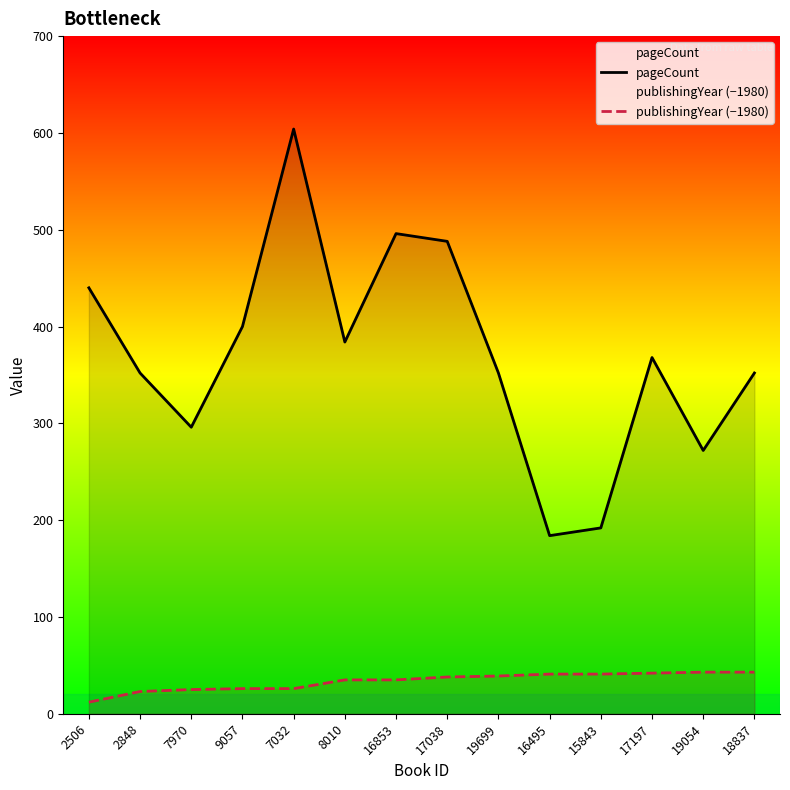

Which series has the widest spread of values?

pageCount